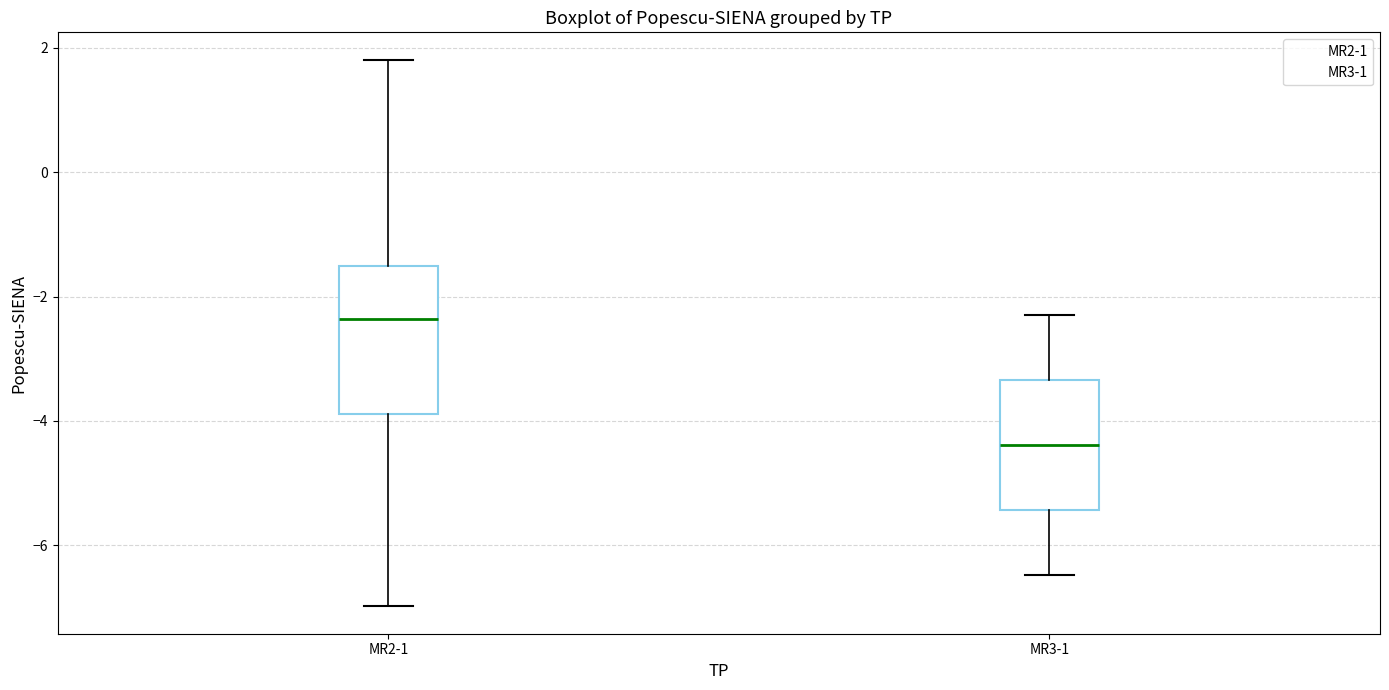

Which box's median line is the lowest?

MR3-1